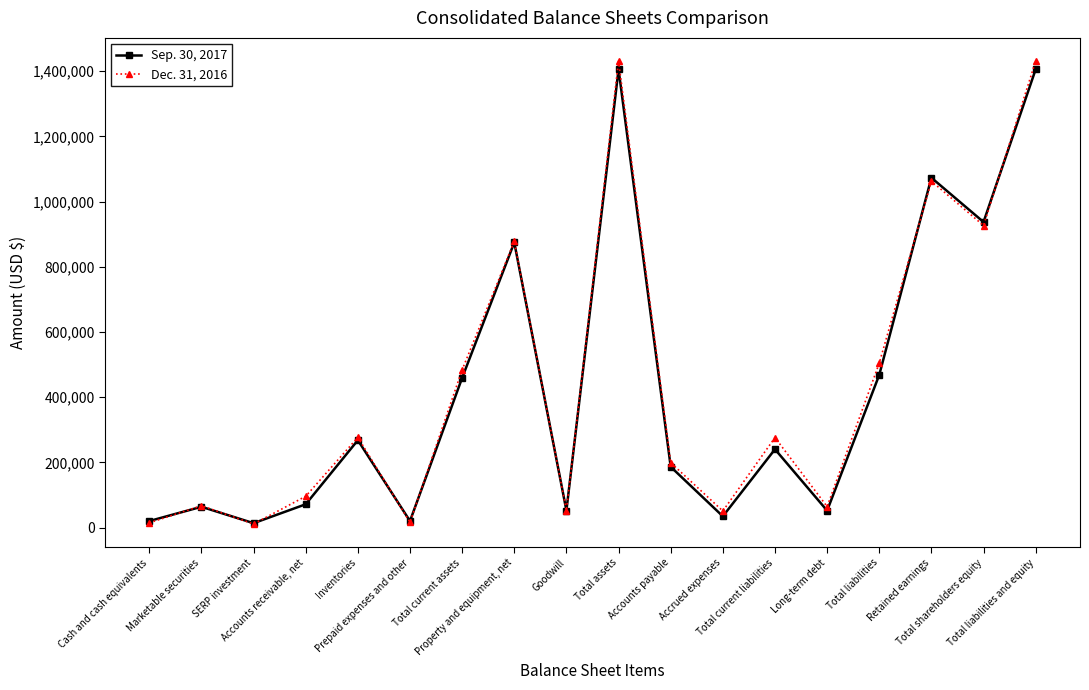

In Sep. 30, 2017, how many points are higher than both neighbors (excluding endpoints)?

6